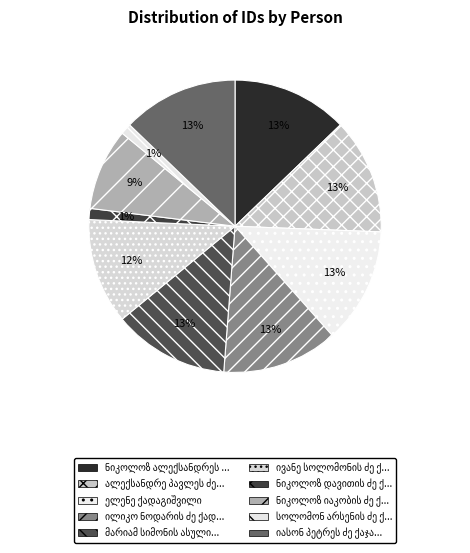

Is there any slice that represents more than half of the pie?

No